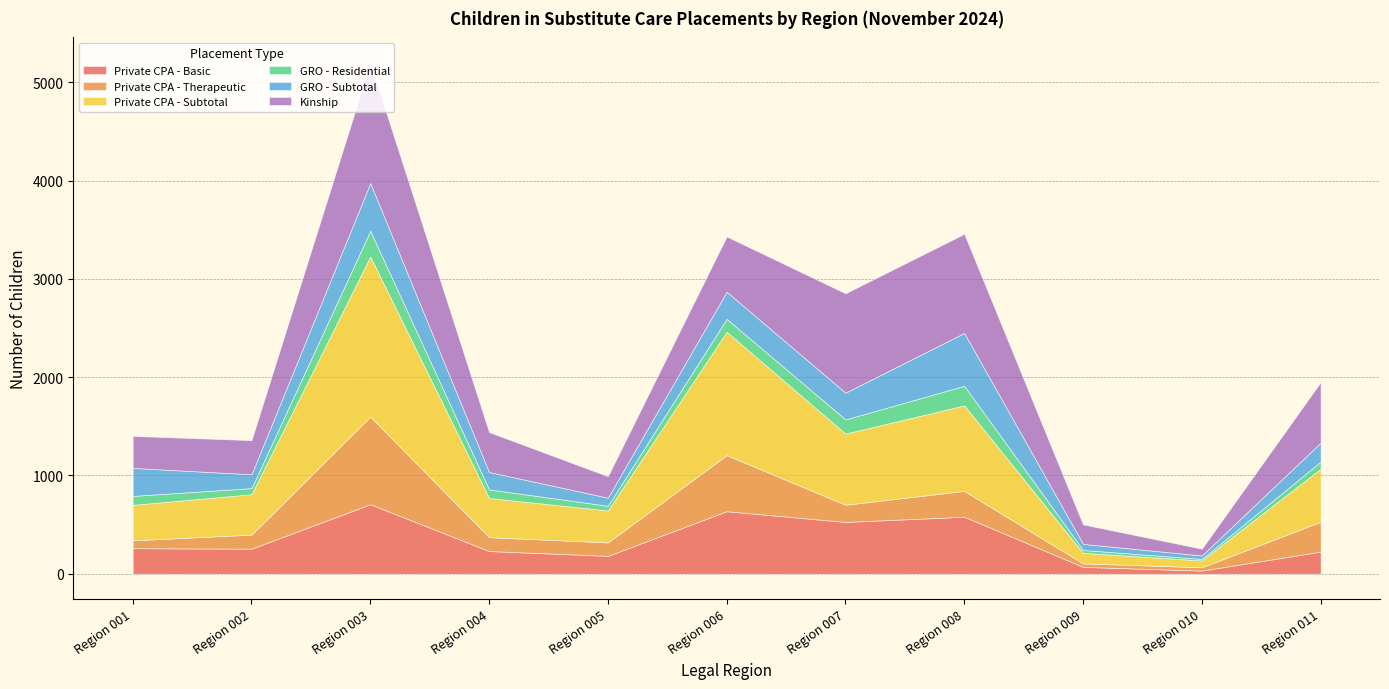

What is the value of the Private CPA - Subtotal point at the 10th from the left?

69